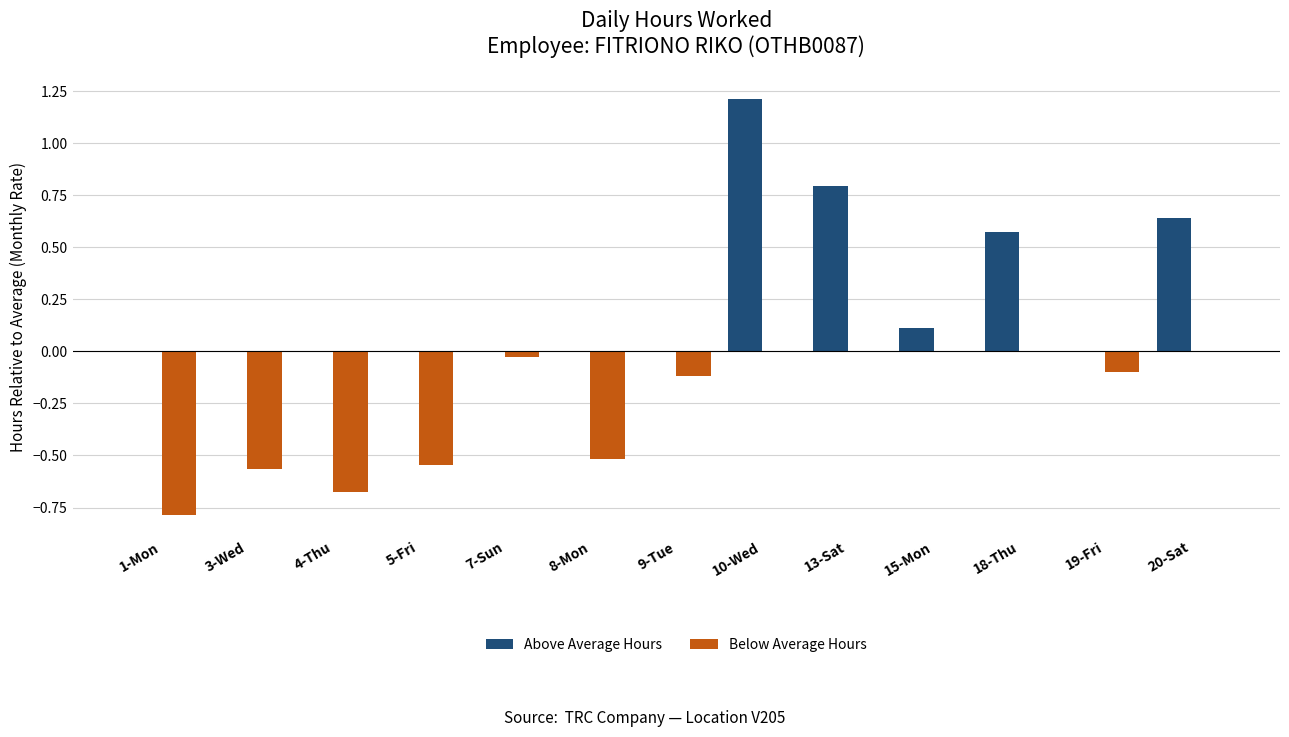

How many groups of bars are there?

13